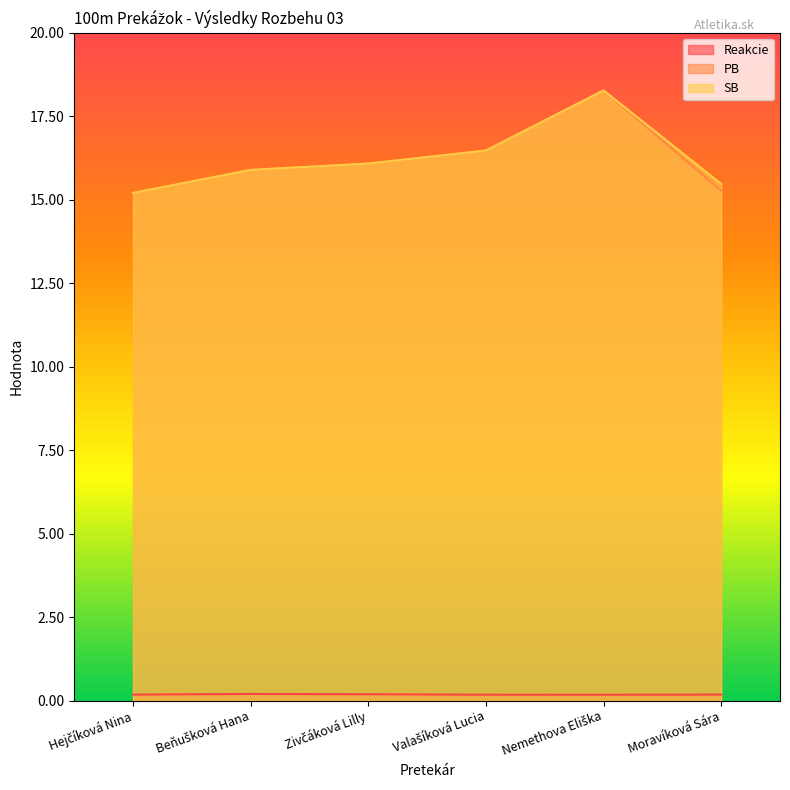

At which category is the sum across all series the highest?

Nemethova Eliška